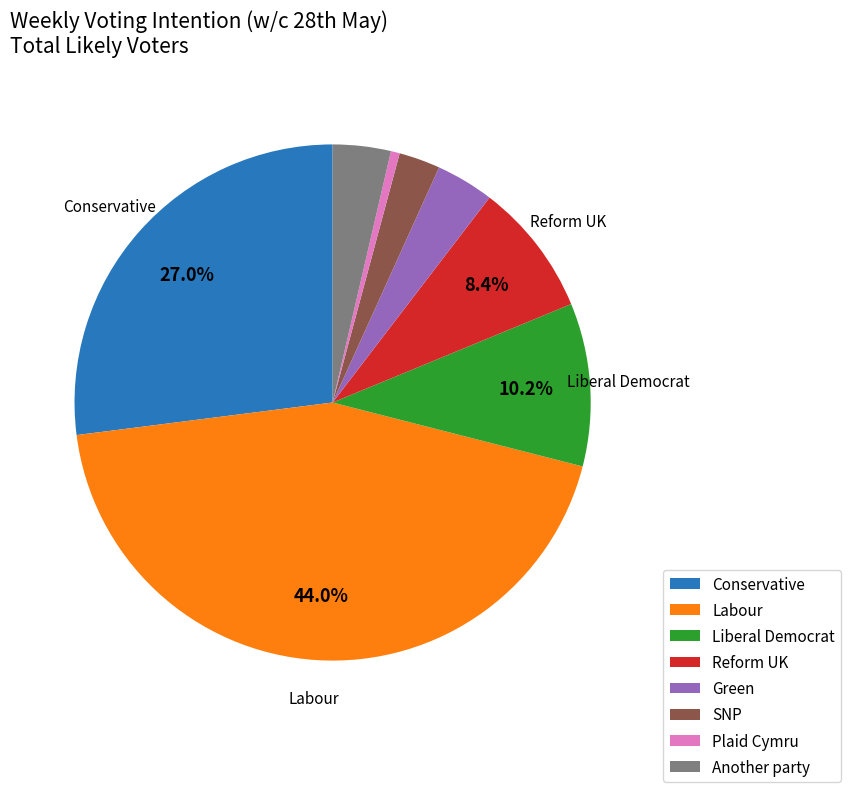

Is it true that SNP is 3% of the pie?

True